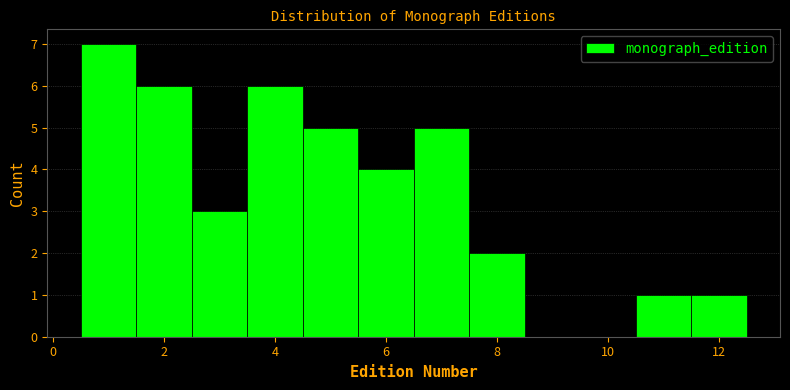

Reading left to right, transcribe this chart: for each bar, give the range it covers on the x-axis and its height. Neither the bar edges nor the heights are printed on the chart, so give them approximately, as read against the axes.

0.5 to 1.5: 7
1.5 to 2.5: 6
2.5 to 3.5: 3
3.5 to 4.5: 6
4.5 to 5.5: 5
5.5 to 6.5: 4
6.5 to 7.5: 5
7.5 to 8.5: 2
8.5 to 9.5: 0
9.5 to 10.5: 0
10.5 to 11.5: 1
11.5 to 12.5: 1